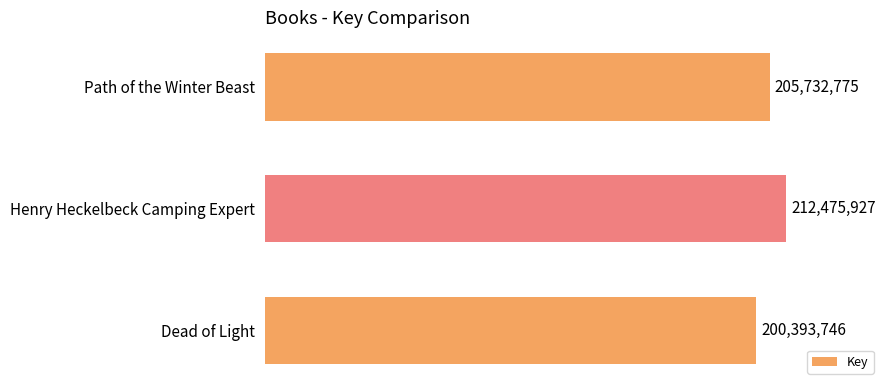

What is the difference between the maximum and minimum values?

12082181